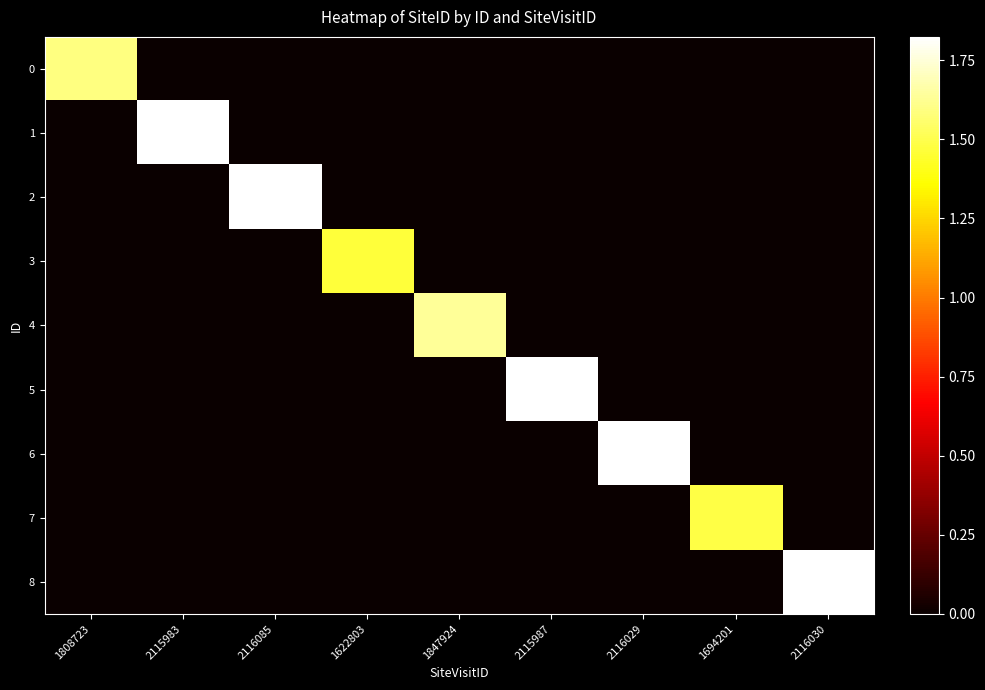

Reading left to right, what are all the values shown in this chart?

0: 1808723=1589694	2115983=0	2116085=0	1622803=0	1847924=0	2115987=0	2116029=0	1694201=0	2116030=0
1: 1808723=0	2115983=1823487	2116085=0	1622803=0	1847924=0	2115987=0	2116029=0	1694201=0	2116030=0
2: 1808723=0	2115983=0	2116085=1823461	1622803=0	1847924=0	2115987=0	2116029=0	1694201=0	2116030=0
3: 1808723=0	2115983=0	2116085=0	1622803=1461386	1847924=0	2115987=0	2116029=0	1694201=0	2116030=0
4: 1808723=0	2115983=0	2116085=0	1622803=0	1847924=1631962	2115987=0	2116029=0	1694201=0	2116030=0
5: 1808723=0	2115983=0	2116085=0	1622803=0	1847924=0	2115987=1823425	2116029=0	1694201=0	2116030=0
6: 1808723=0	2115983=0	2116085=0	1622803=0	1847924=0	2115987=0	2116029=1823462	1694201=0	2116030=0
7: 1808723=0	2115983=0	2116085=0	1622803=0	1847924=0	2115987=0	2116029=0	1694201=1487176	2116030=0
8: 1808723=0	2115983=0	2116085=0	1622803=0	1847924=0	2115987=0	2116029=0	1694201=0	2116030=1823398